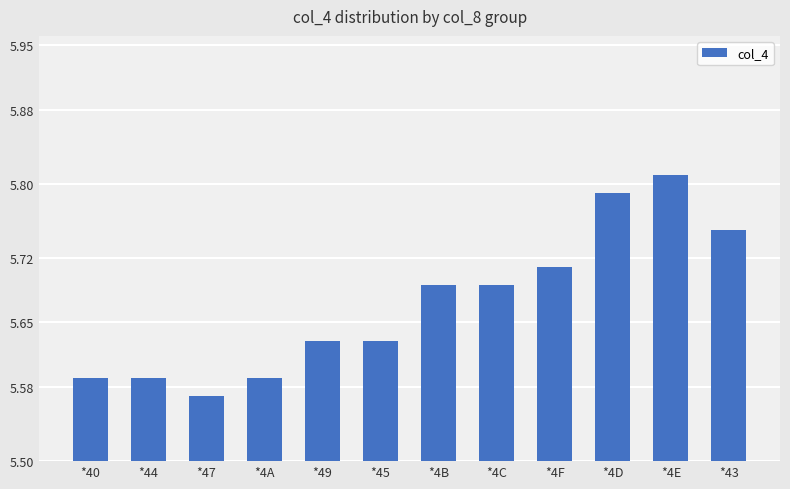

At which category does the chart reach its minimum across all series?

*47